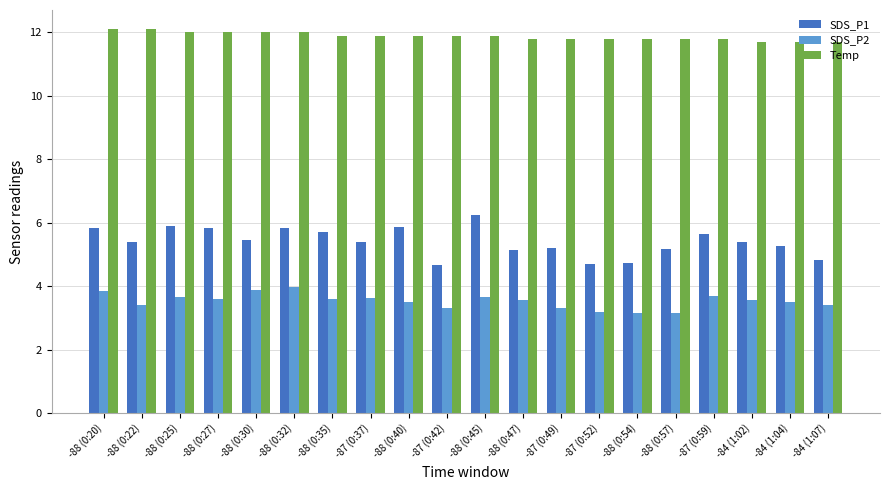

What is the difference between the SDS_P1 values at -88 (0:20) and -87 (0:52)?

1.1